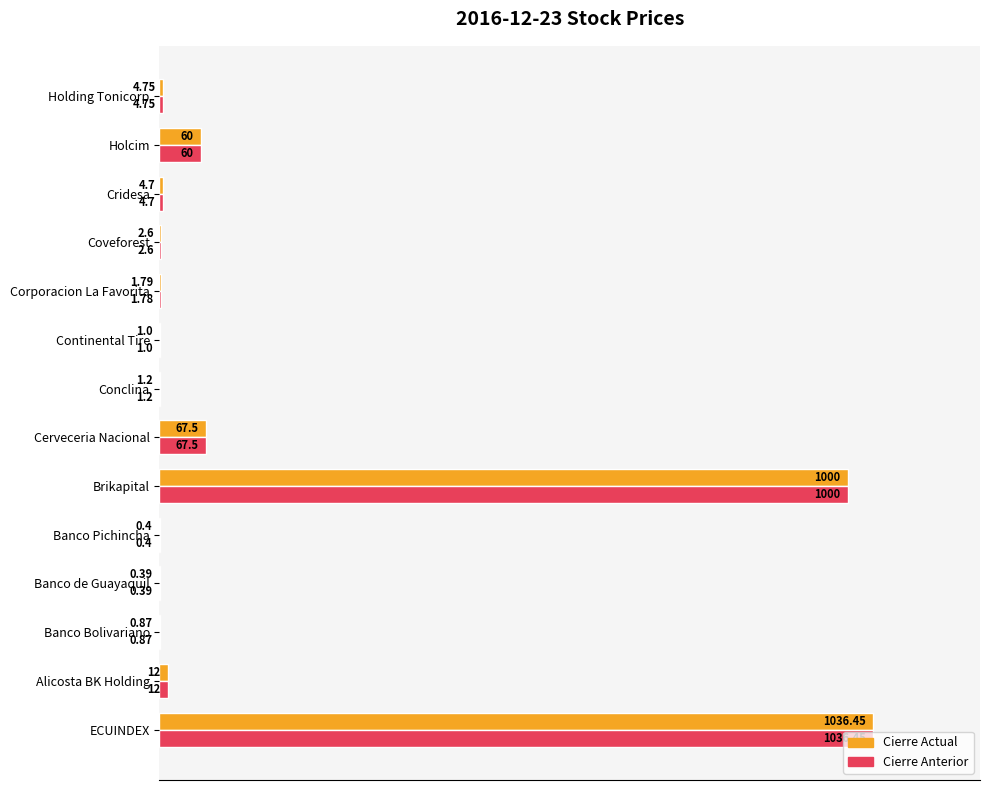

What are all the series names shown in the legend?

Cierre Actual, Cierre Anterior